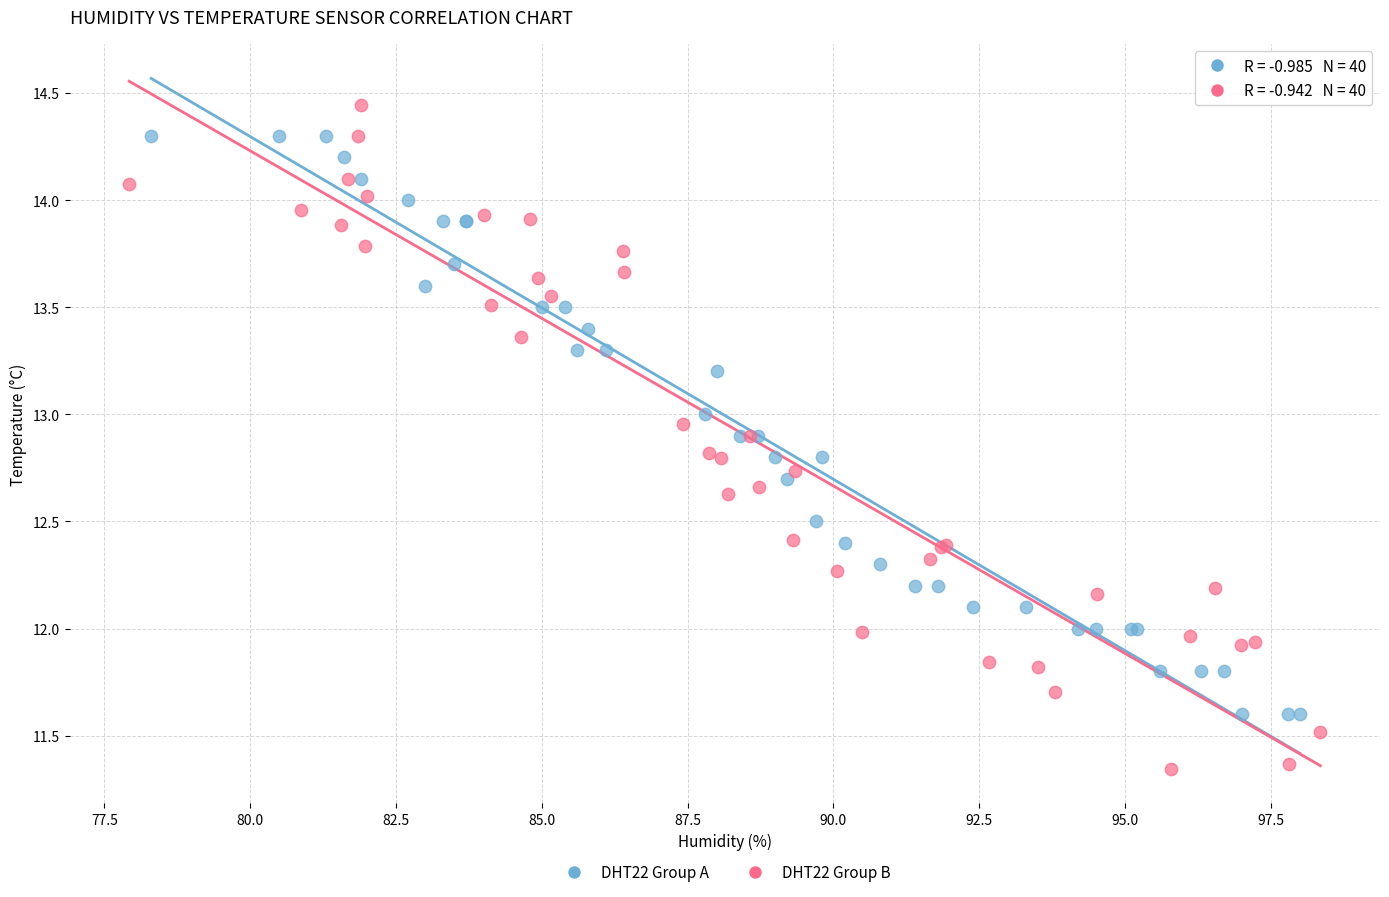

Which series contains the lowest Y value?

DHT22 Group B